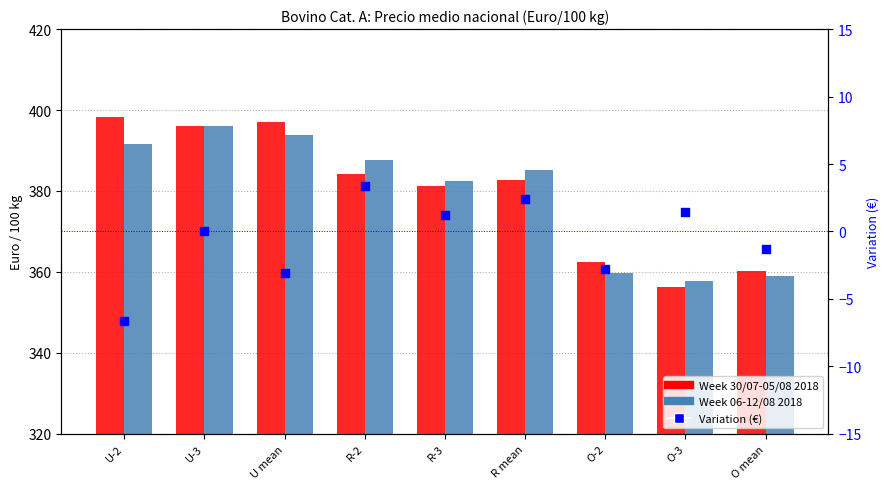

Which series contains the lowest Y value?

Variation (€)